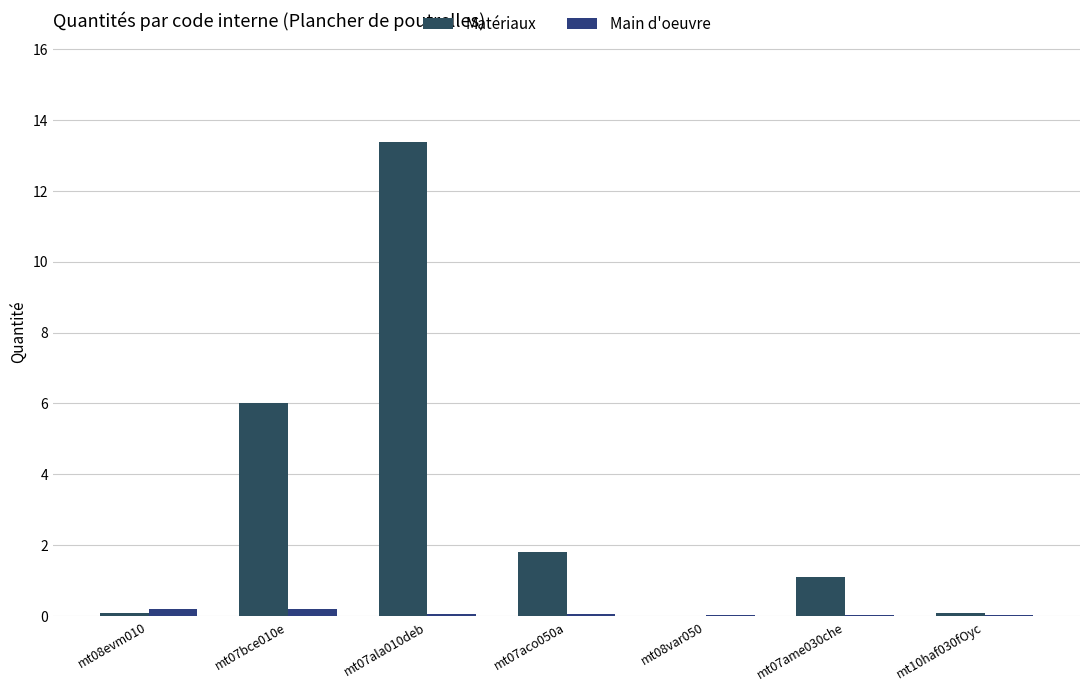

How many categories are shown in the chart?

7